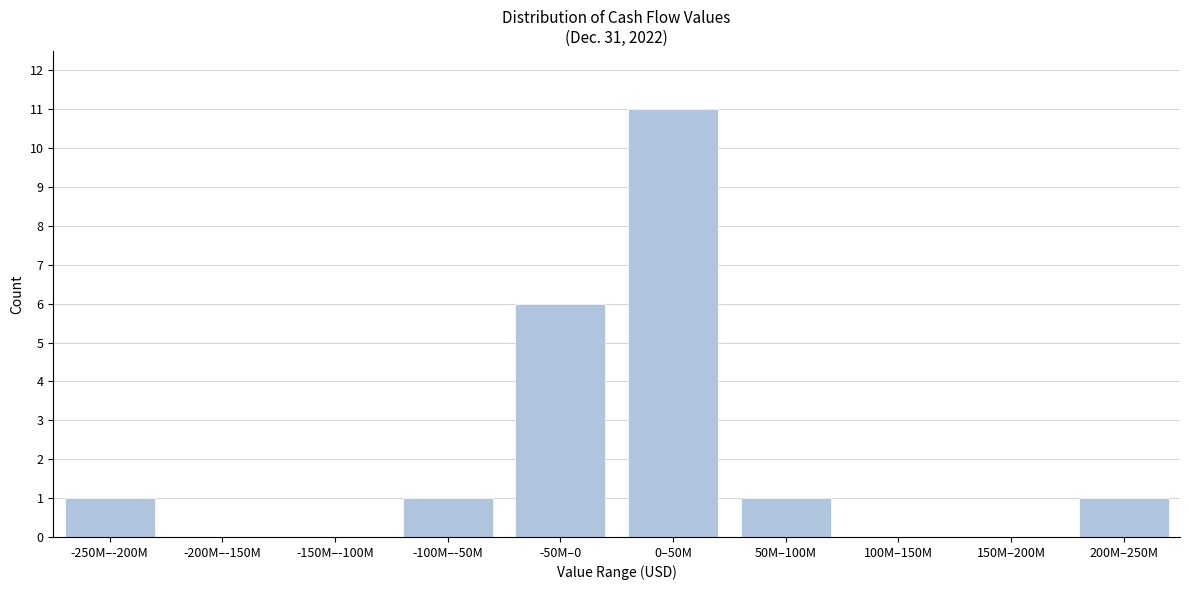

Reading left to right, what are all the values shown in this chart?

-250M–-200M=1	-200M–-150M=0	-150M–-100M=0	-100M–-50M=1	-50M–0=6	0–50M=11	50M–100M=1	100M–150M=0	150M–200M=0	200M–250M=1